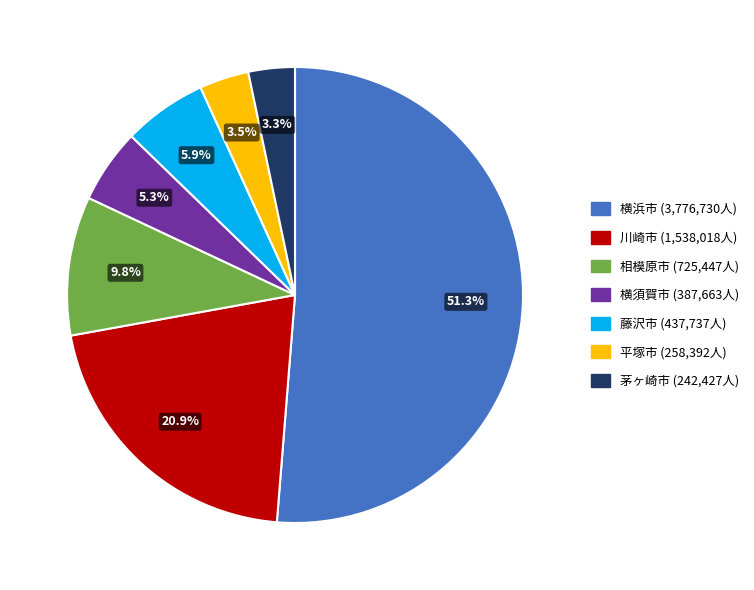

What is the ratio of the value at 横須賀市 to the value at 藤沢市?

0.9